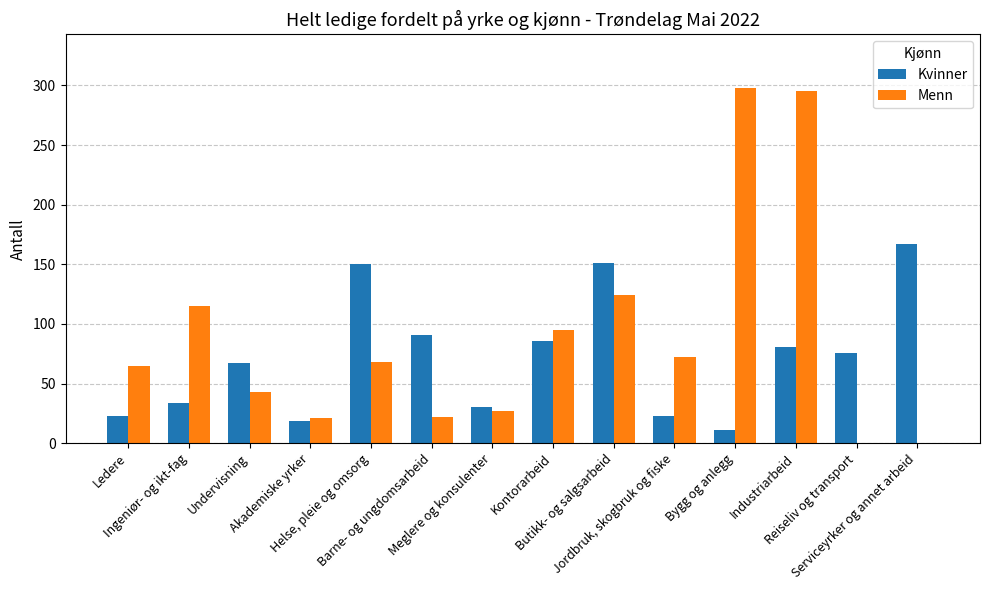

What is the maximum value shown in the chart?

298